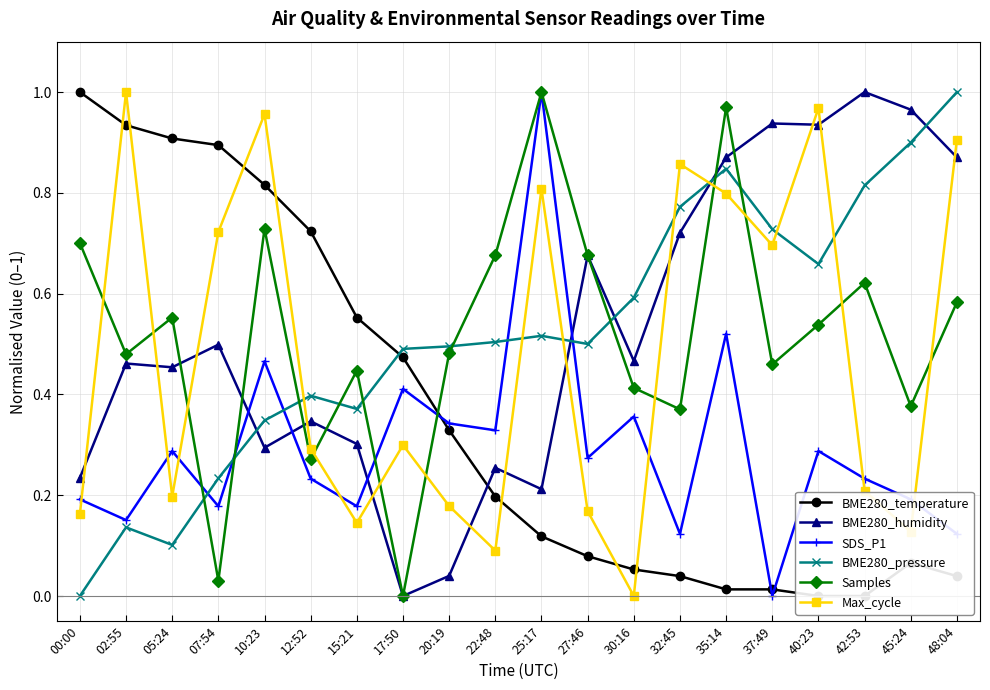

Which series has the largest total across all categories?

BME280_humidity